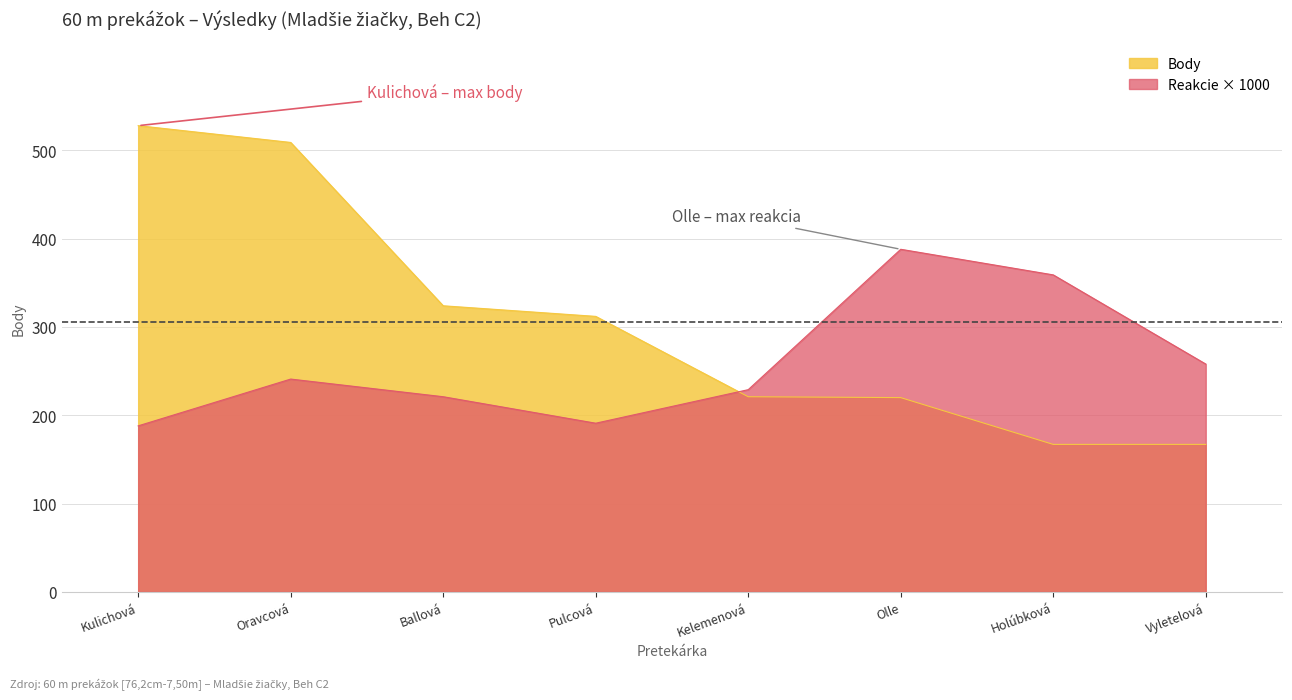

How many interior local peaks does the Reakcie series have?

2